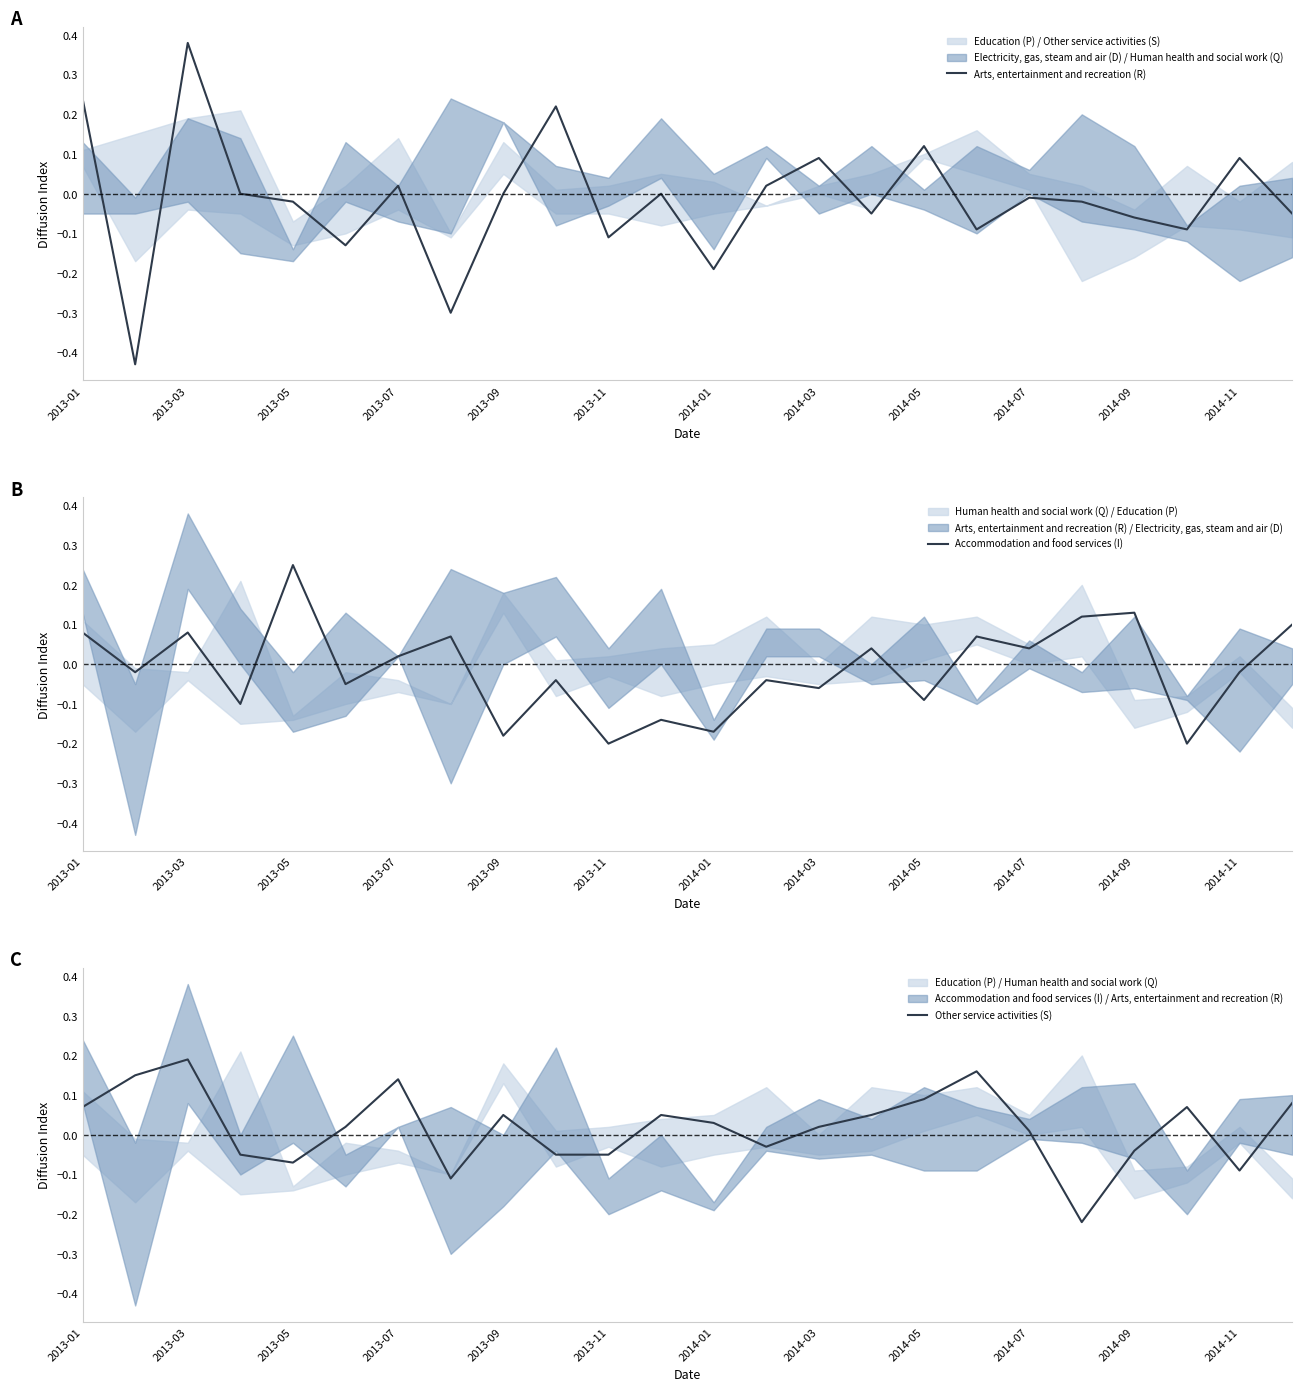

Where does the Accommodation and food services (I) series first go above 0?

2013-01